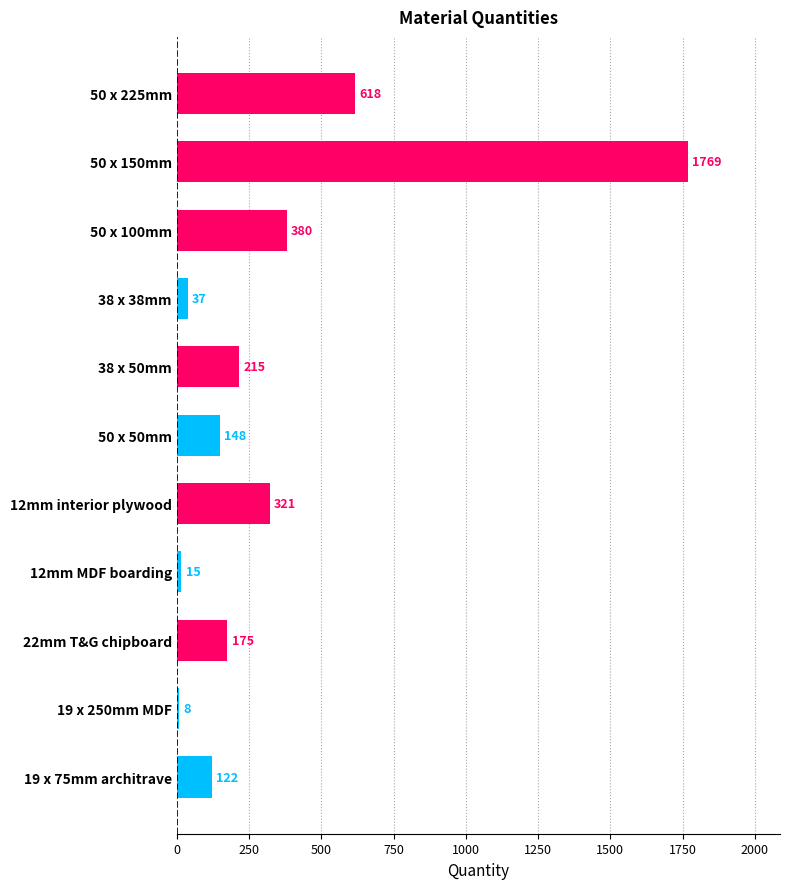

Reading bottom to top, extract all data points from this chart.

122	8	175	15	321	148	215	37	380	1769	618